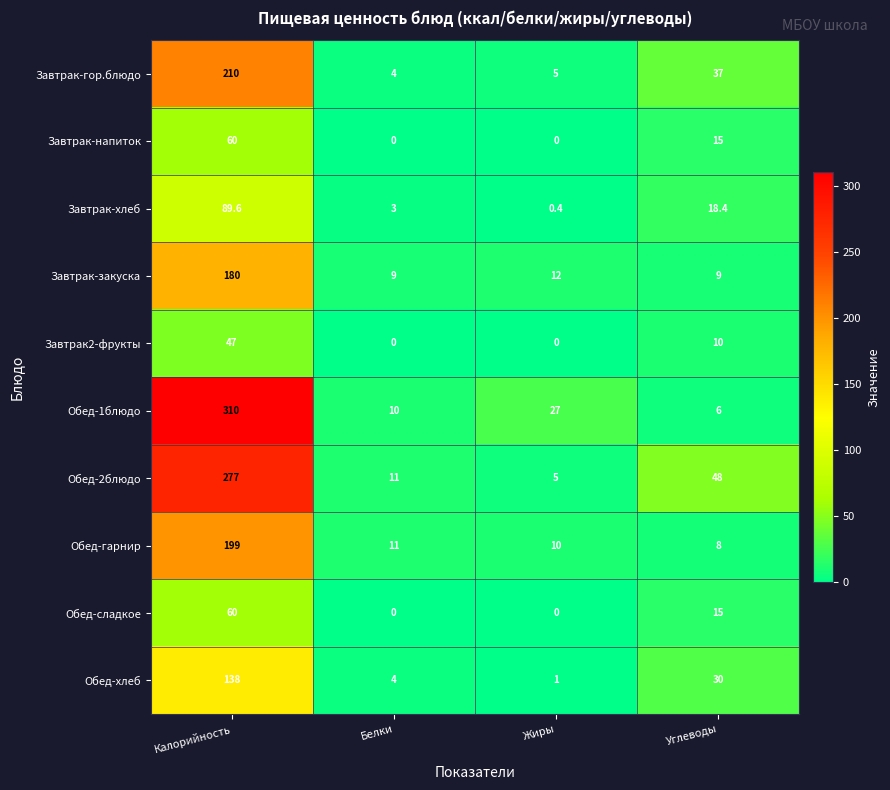

Which series has the largest total across all categories?

Обед-1блюдо